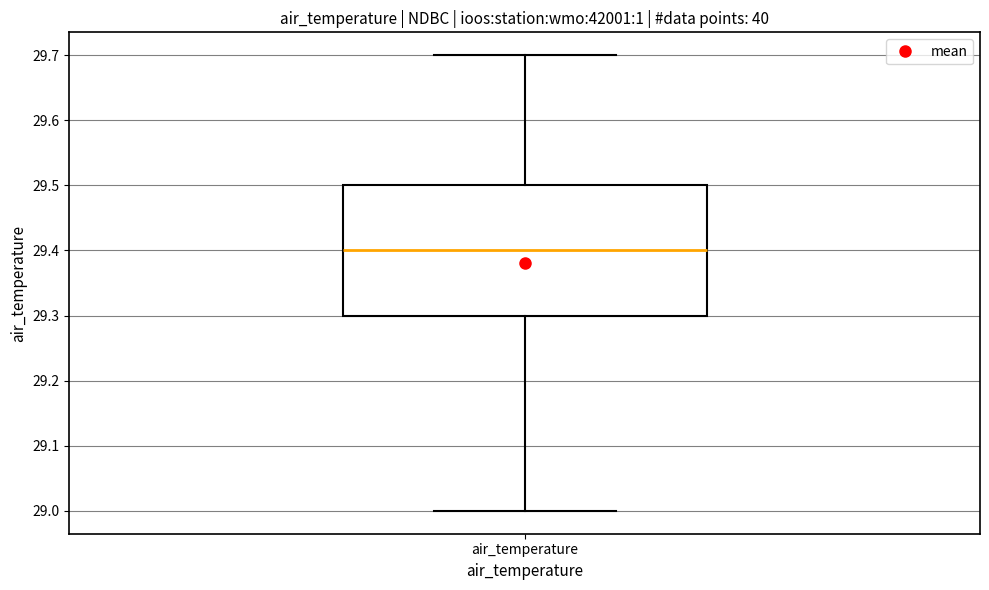

Where does the median line of the box for air_temperature sit on the y-axis? The values are not printed on the chart, so give them approximately, as read against the axis.

29.4